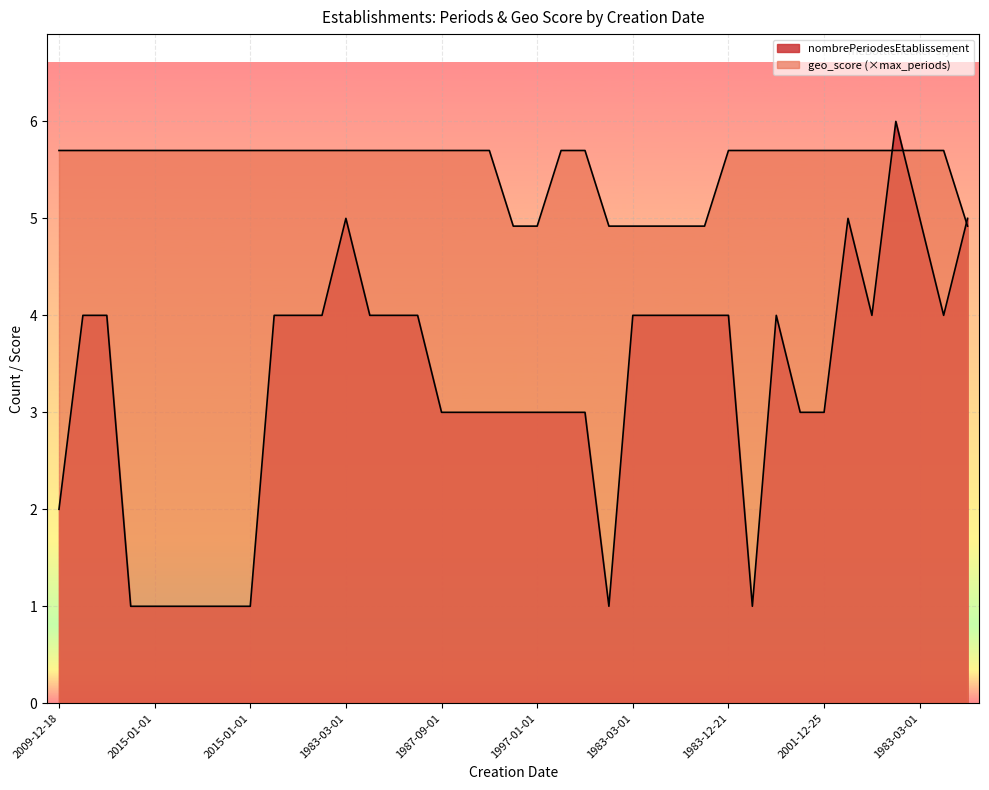

What is the label of the 6th point from the right?

1983-03-01